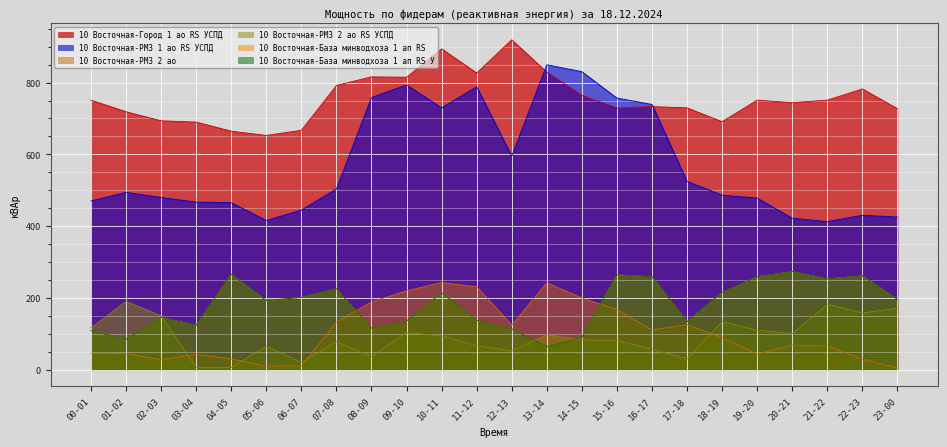

True or false: 10 Восточная-РМЗ 1 ао RS УСПД and 10 Восточная-РМЗ 2 ао intersect in this chart.

False